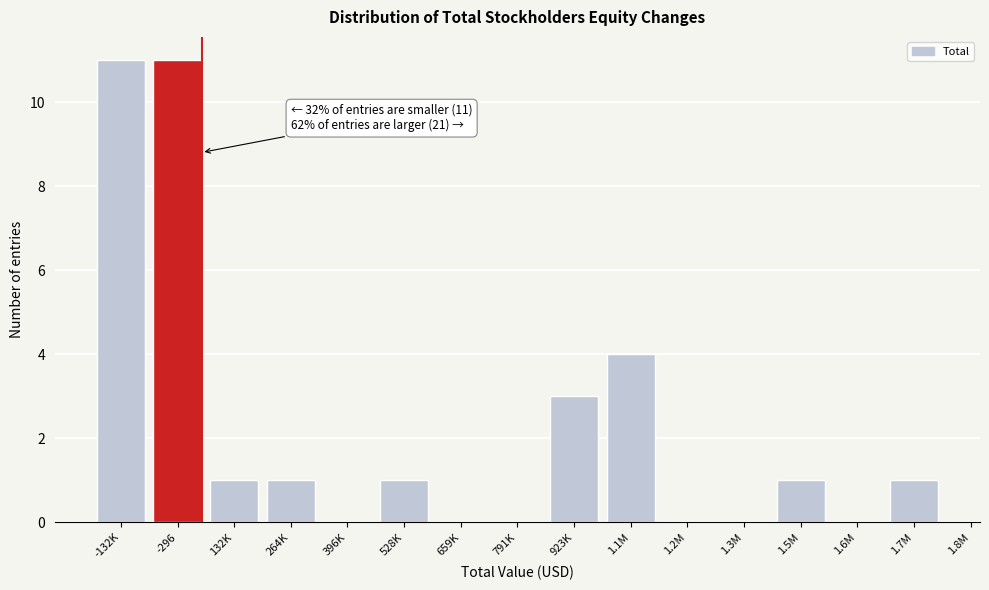

Reading right to left, transcribe all the data shown in this chart.

1.7M=1	1.6M=0	1.5M=1	1.3M=0	1.2M=0	1.1M=4	923K=3	791K=0	659K=0	528K=1	396K=0	264K=1	132K=1	-296=11	-132K=11